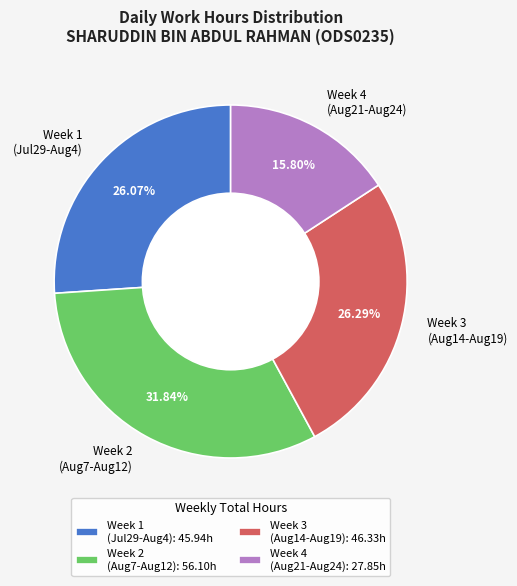

Combined, do Week 4 (Aug21-Aug24) and Week 1 (Jul29-Aug4) account for over 50%?

No